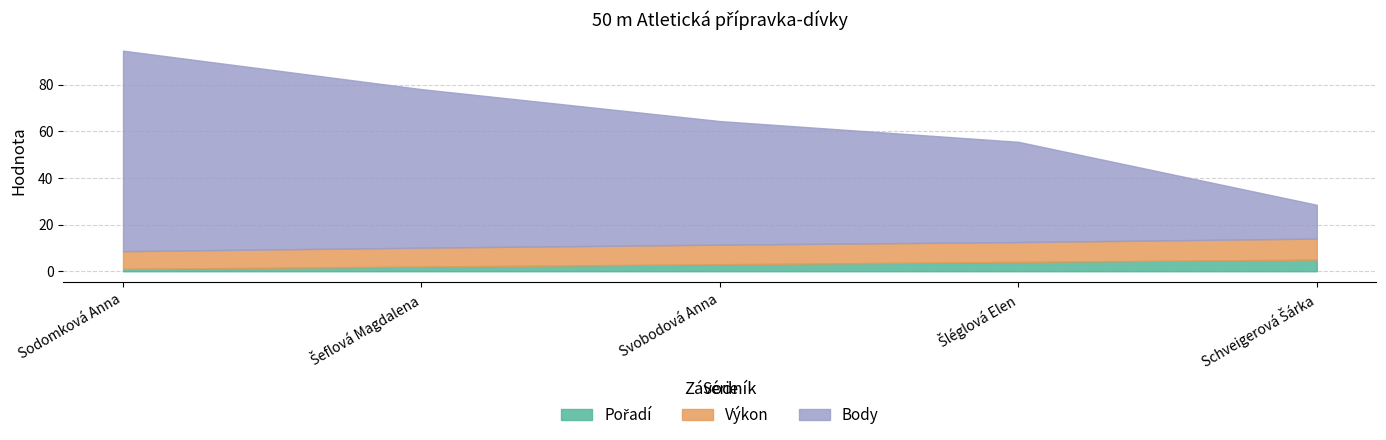

What are all the series names shown in the legend?

Pořadí, Výkon, Body